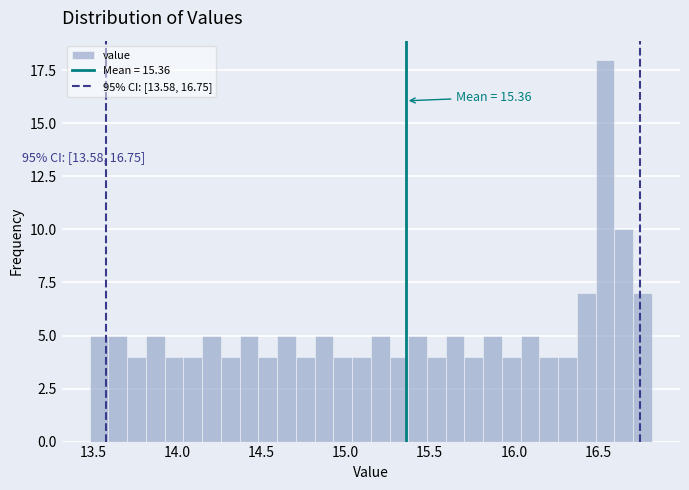

Read against the x-axis, roughly where is the centre of the tallest bar?

16.55